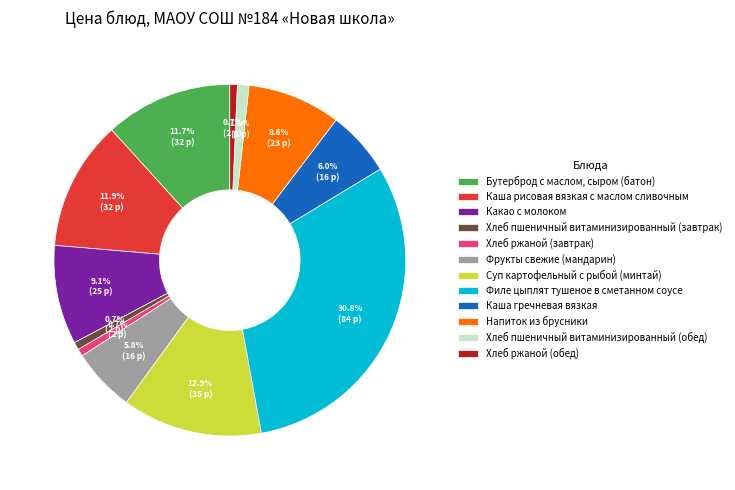

Combined, what portion of the pie is Каша гречневая вязкая and Напиток из брусники?

14.6%